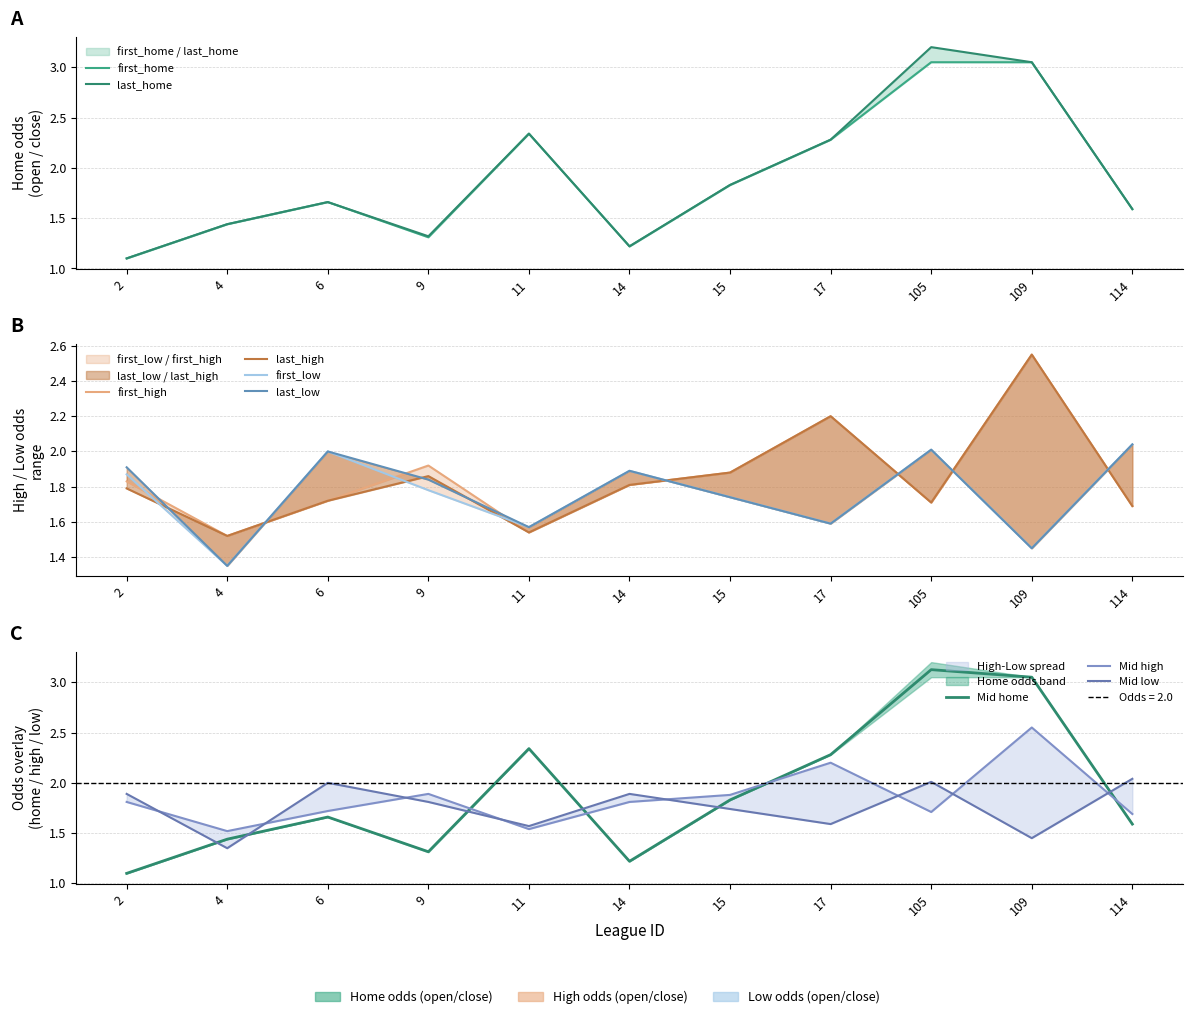

In last_home, how many points are higher than both neighbors (excluding endpoints)?

3